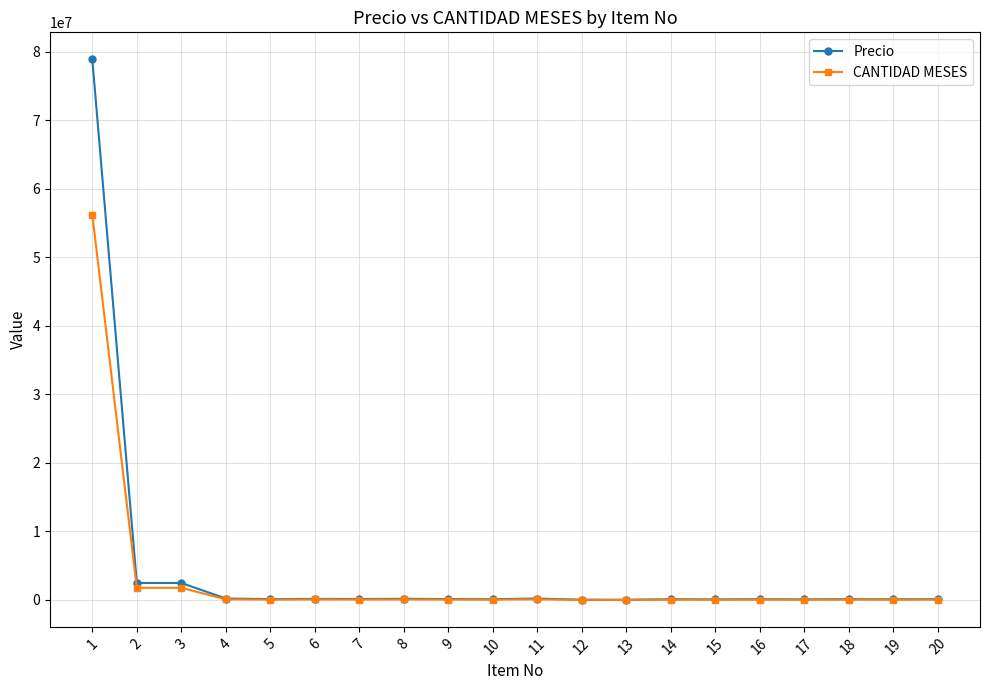

What is the maximum value for CANTIDAD MESES?

56221792.5